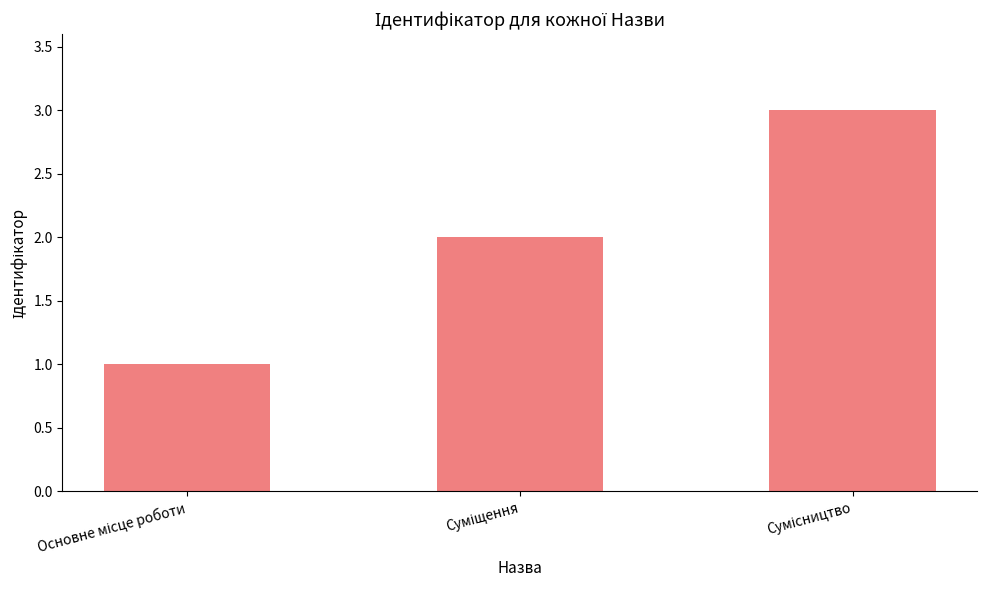

What is the maximum value shown in the chart?

3